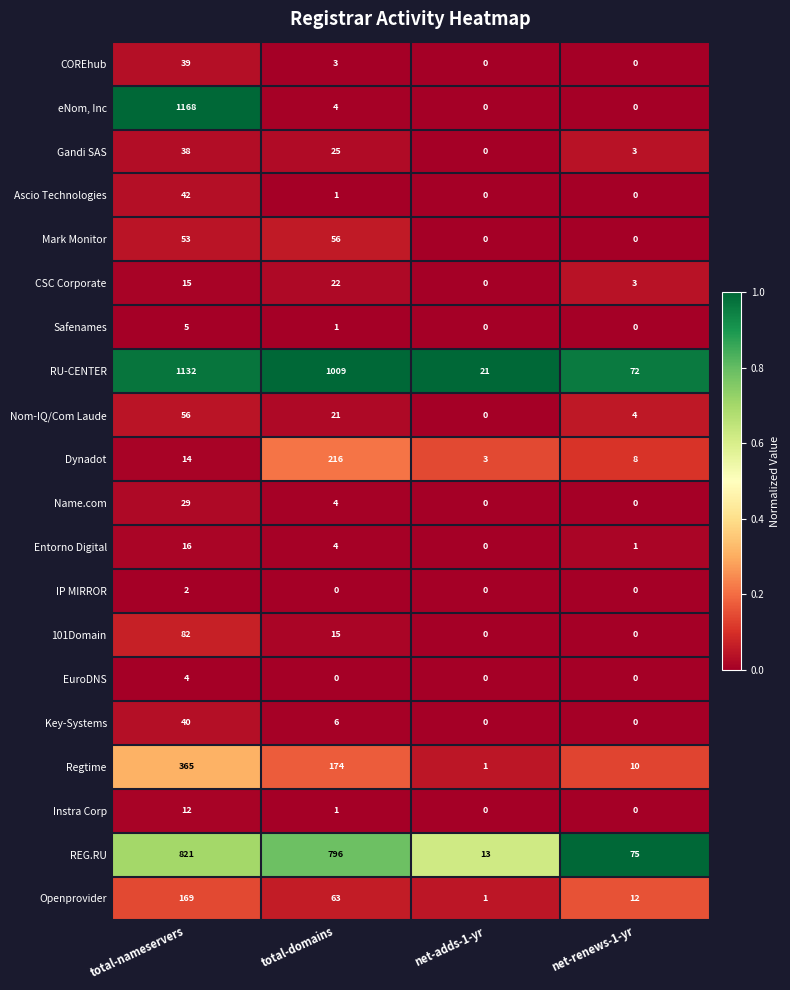

Where is Gandi SAS nearest to the value 19?

total-domains